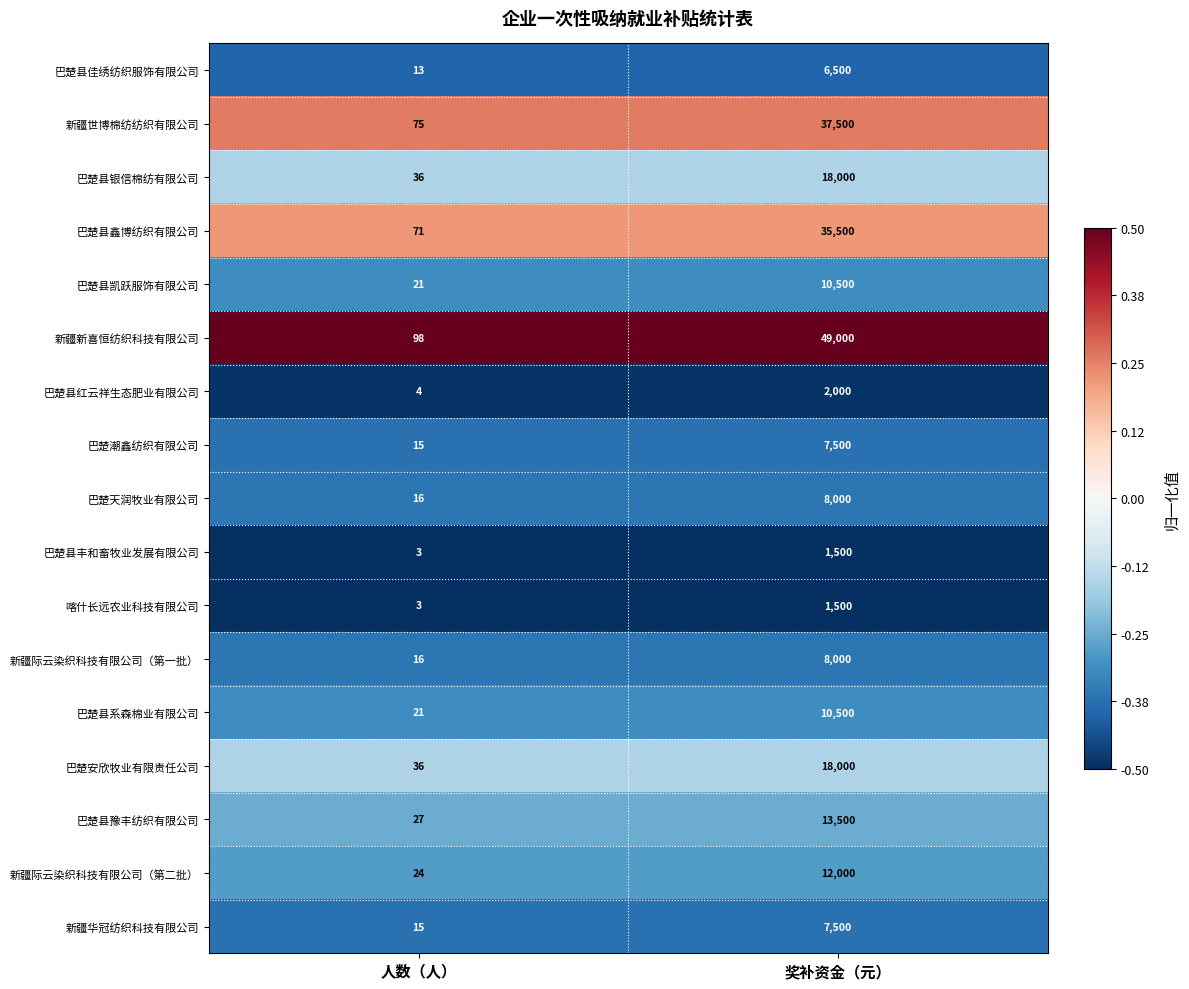

At which label is 新疆世博棉纺纺织有限公司 closest to 18787?

人数（人）